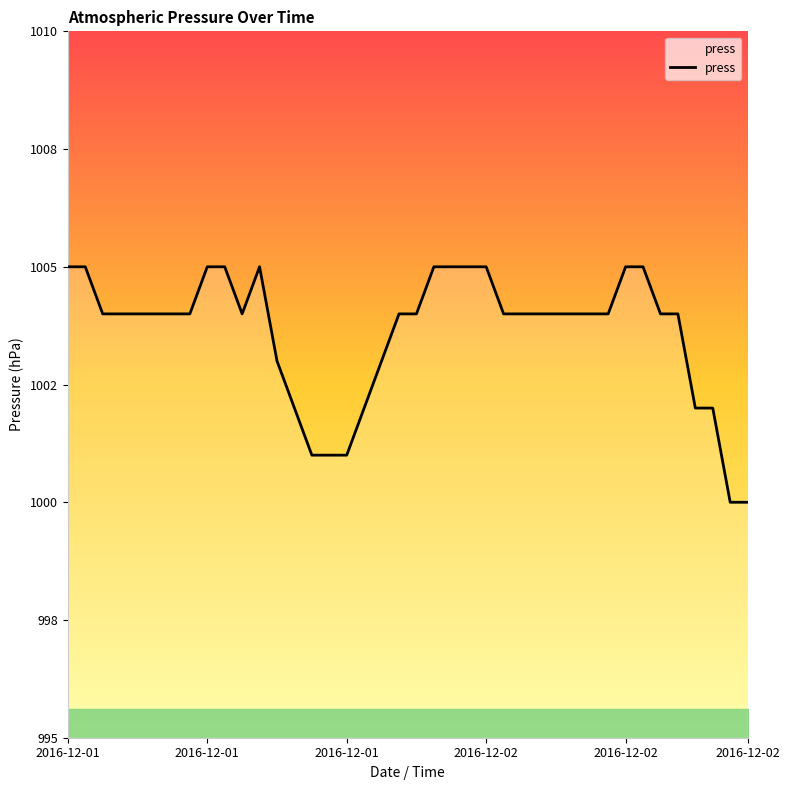

Does the chart display data point markers on the line(s)?

No